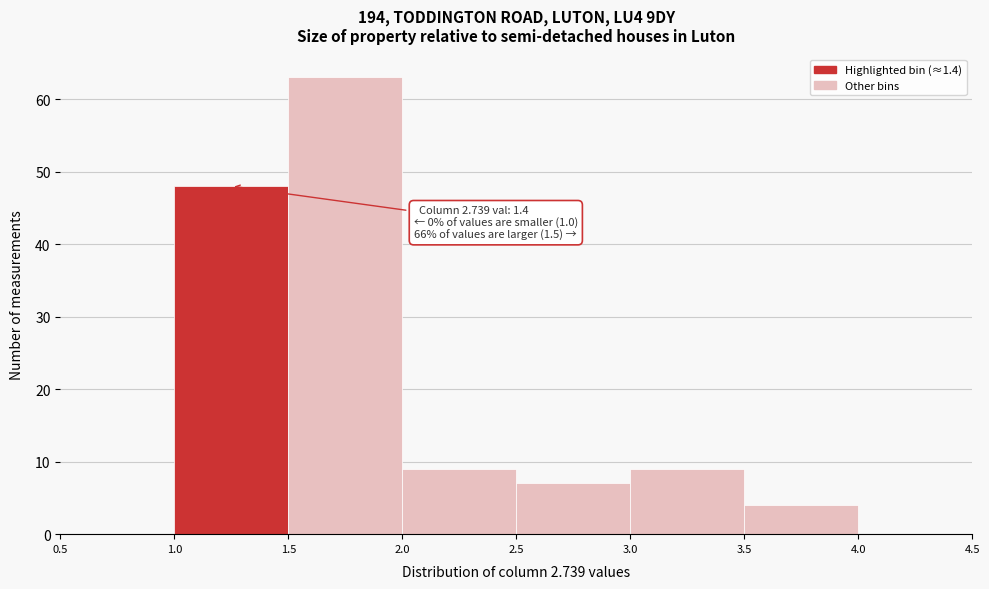

Over which range of the x-axis is the bar tallest?

1.5 to 2.0